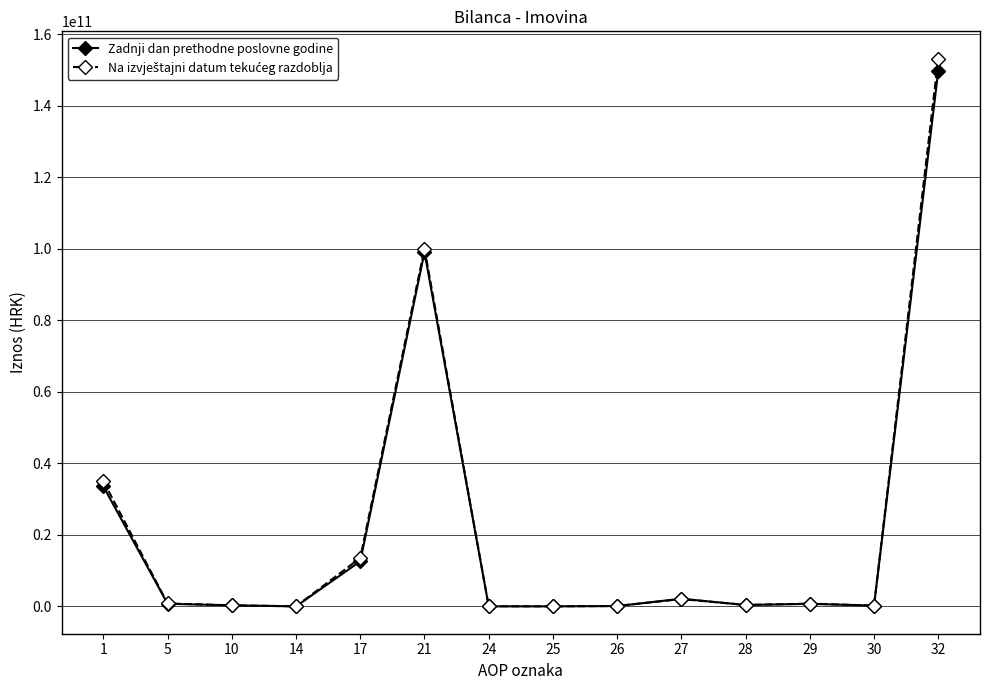

At which category is the sum across all series the highest?

32